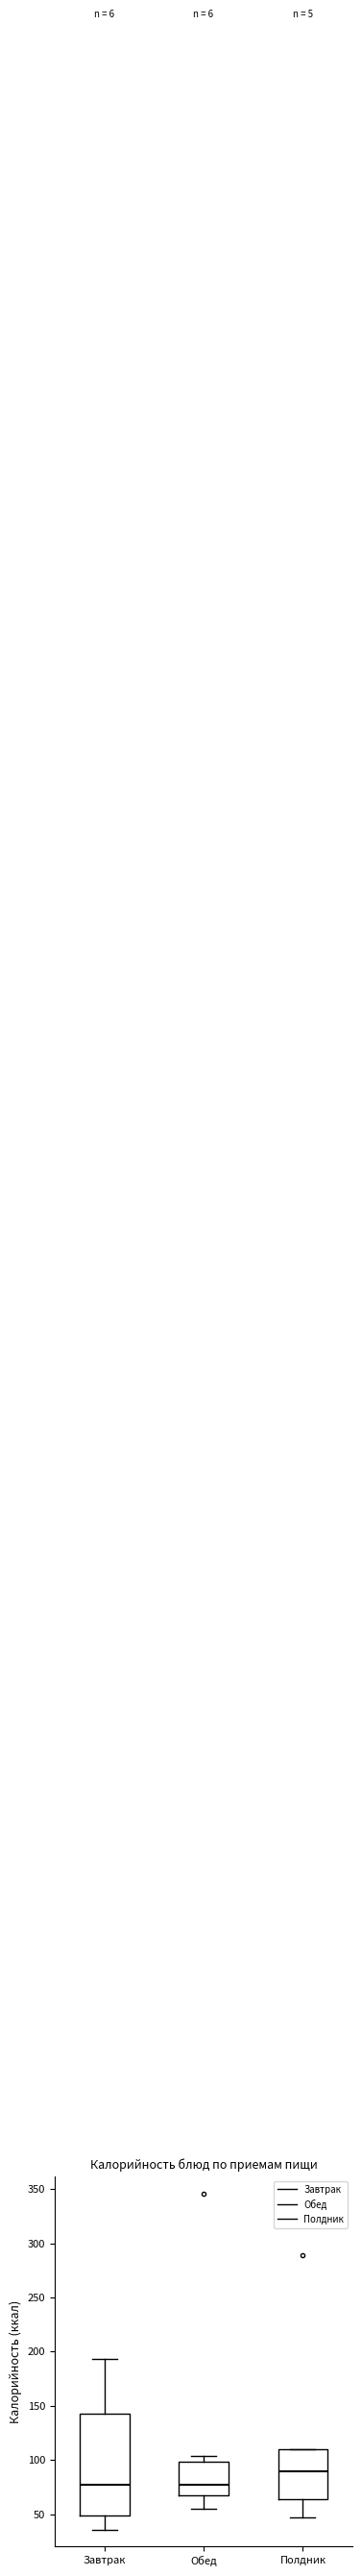

Which box is the tallest, from its lower edge to its upper edge?

Завтрак